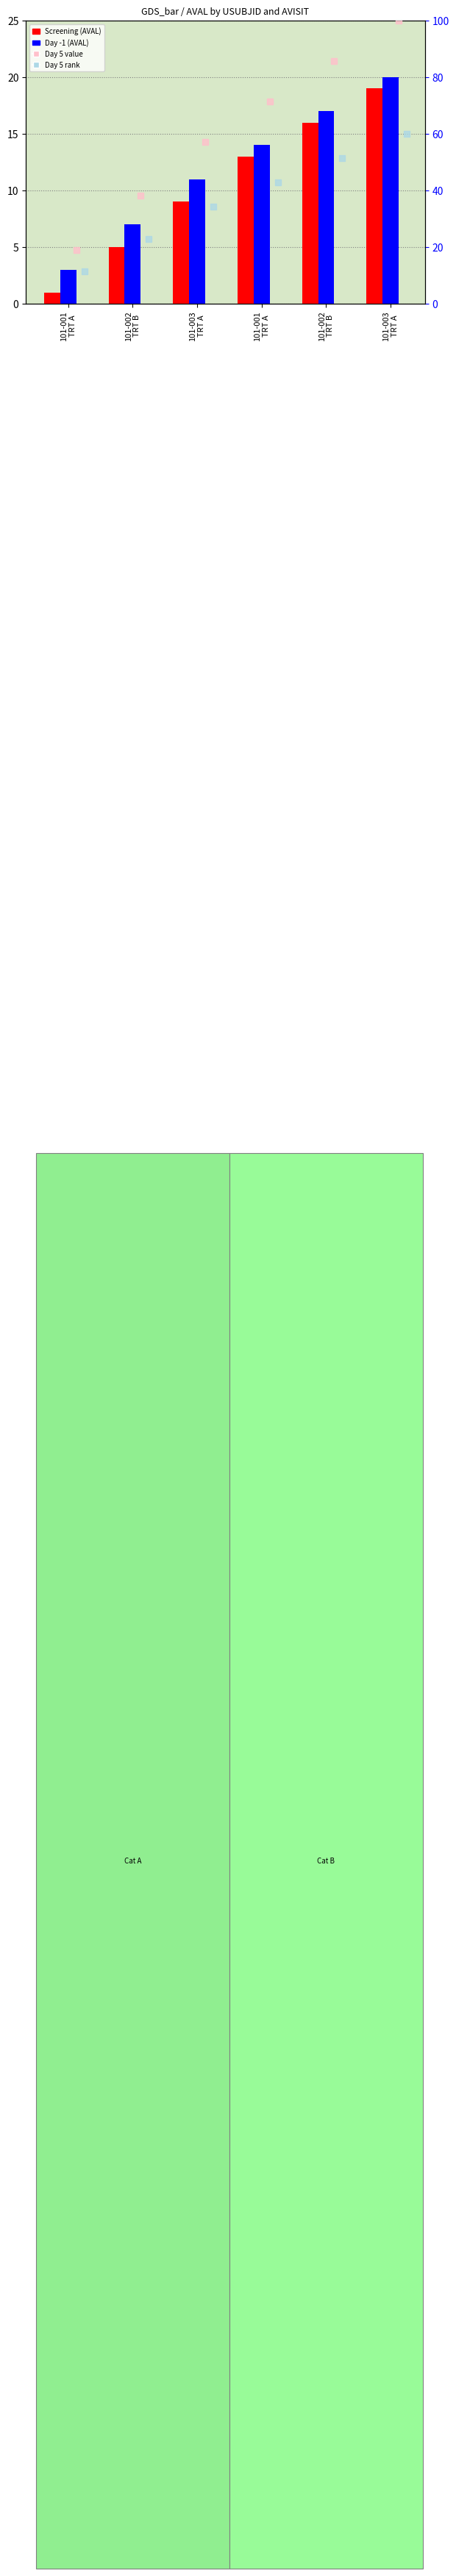

What is the total value across all series at 101-001
TRT A?

34.5